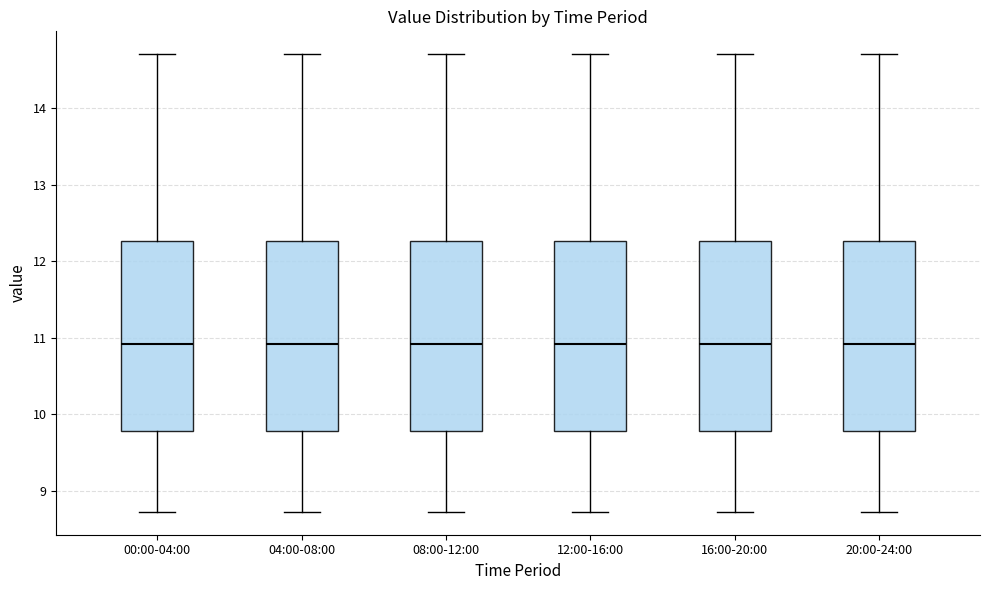

Reading left to right, transcribe this box plot: for each box, give where its median line is, the range the box spans, and where its two whiskers end, as read against the y-axis. The values are not printed on the chart, so give them approximately, as read against the axis.

00:00-04:00: median 10.9, box 9.8 to 12.3, whiskers 8.7 to 14.7
04:00-08:00: median 10.9, box 9.8 to 12.3, whiskers 8.7 to 14.7
08:00-12:00: median 10.9, box 9.8 to 12.3, whiskers 8.7 to 14.7
12:00-16:00: median 10.9, box 9.8 to 12.3, whiskers 8.7 to 14.7
16:00-20:00: median 10.9, box 9.8 to 12.3, whiskers 8.7 to 14.7
20:00-24:00: median 10.9, box 9.8 to 12.3, whiskers 8.7 to 14.7